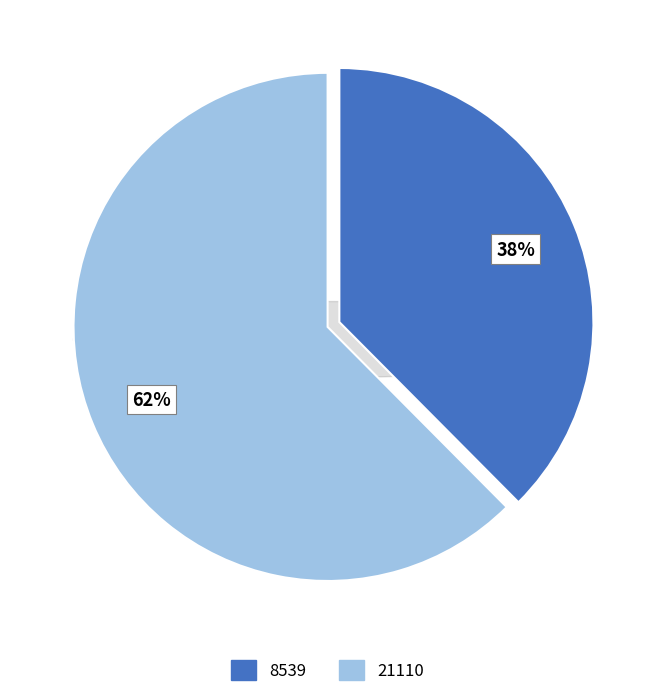

Which has a higher value, 8539 or 21110?

21110